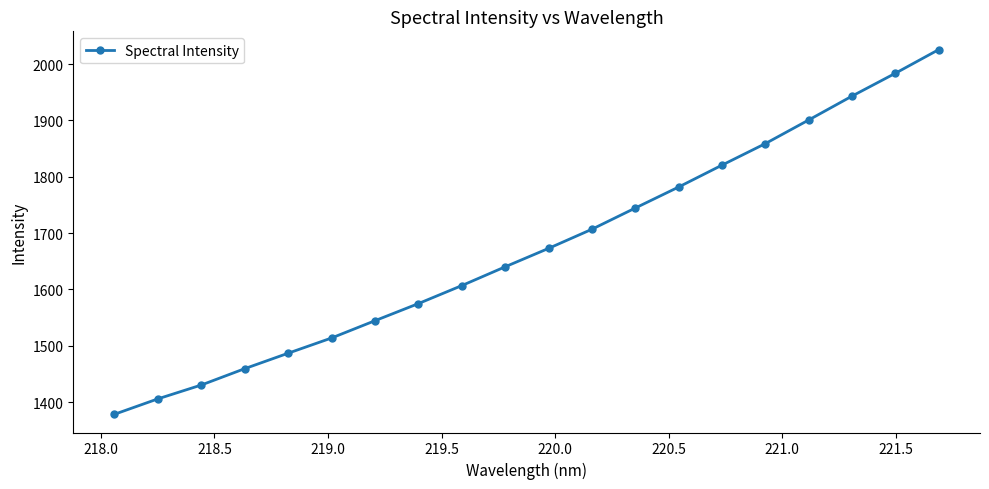

What is the minimum value shown in the chart?

1378.5